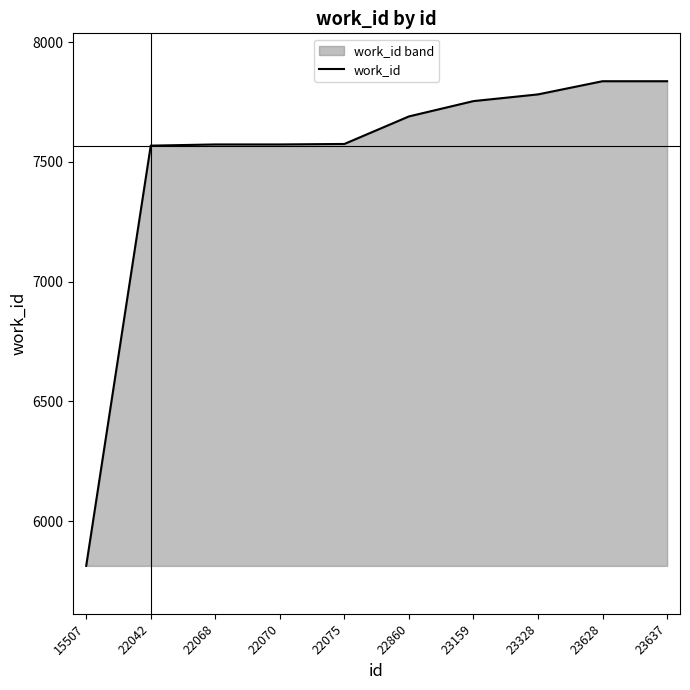

At which label is the value closest to 6825?

22042